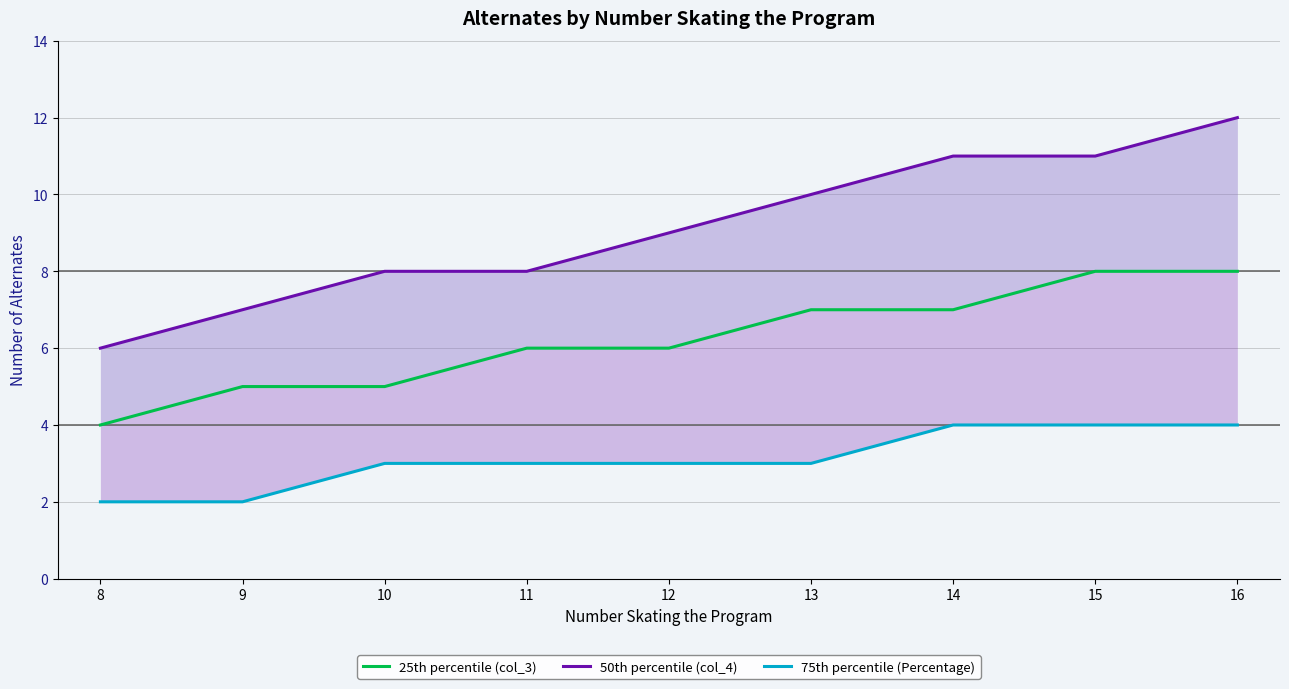

Does the chart display data point markers on the line(s)?

No